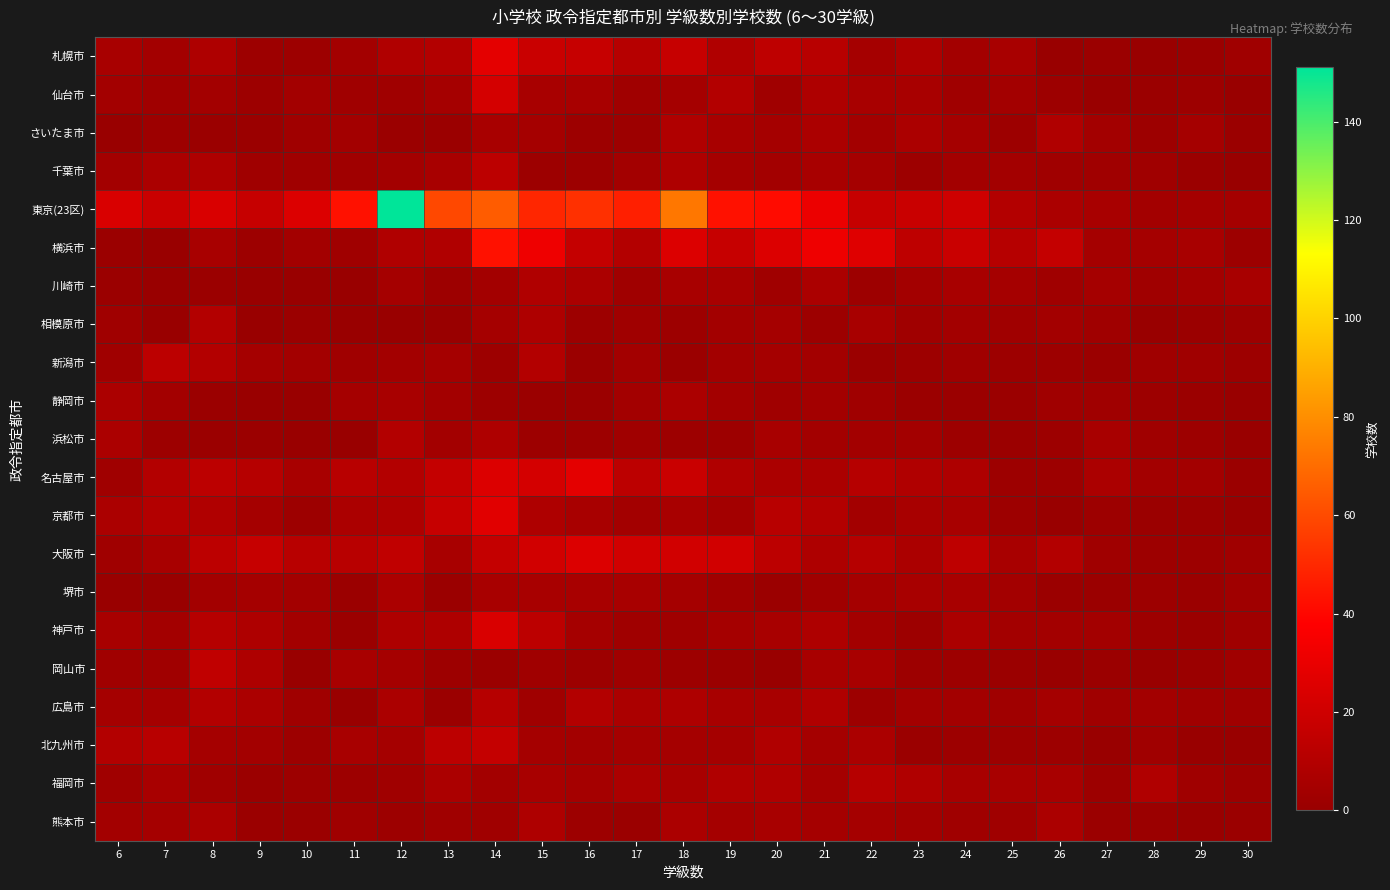

Between 12 and 14, which series saw the biggest shift?

東京(23区)